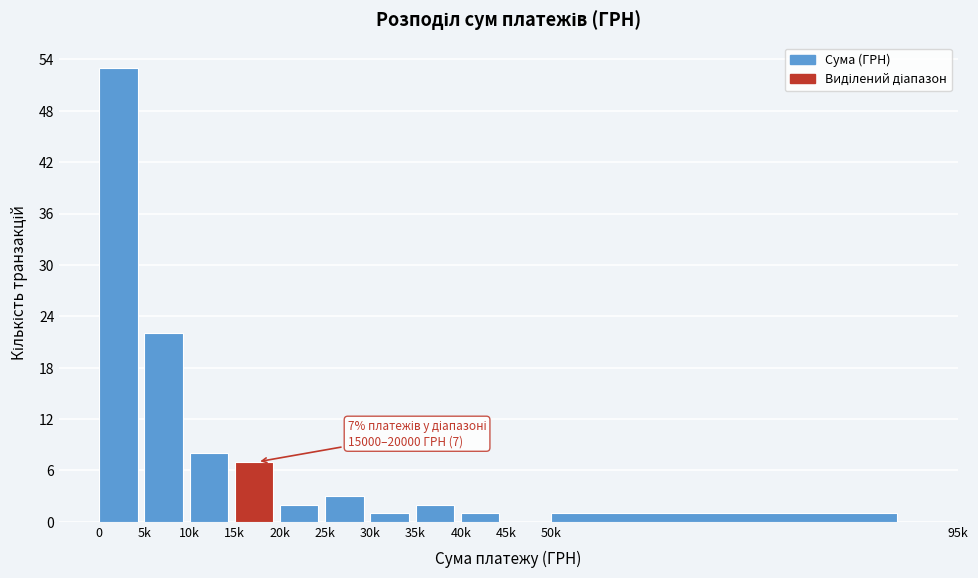

Reading left to right, transcribe all the data shown in this chart.

0=53	5k=22	10k=8	15k=7	20k=2	25k=3	30k=1	35k=2	40k=1	45k=0	50k=1